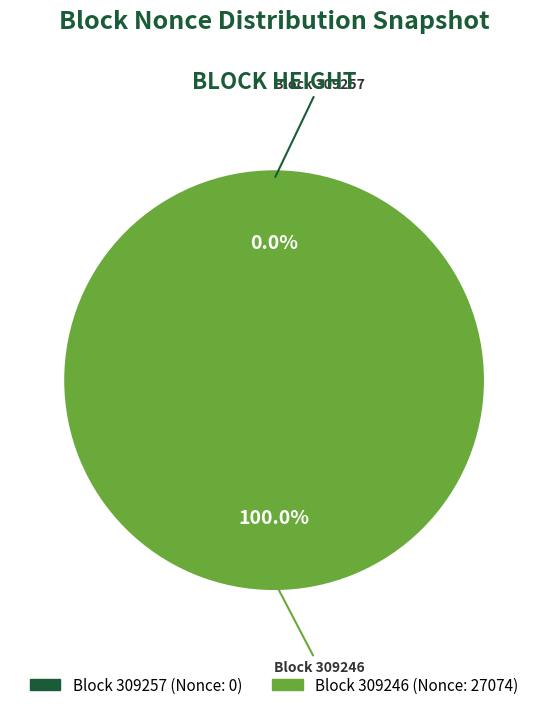

What percentage do 309246 and 309257 together represent?

100.0%